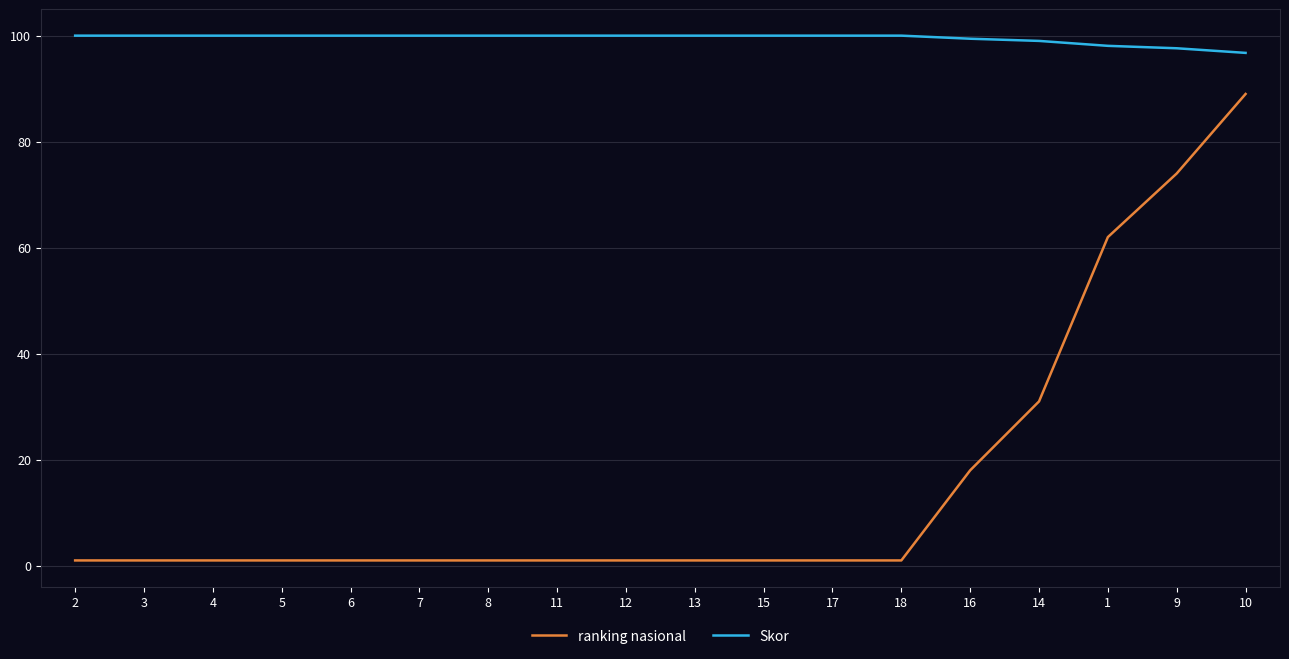

Read the ranking nasional value at 14.

31.0